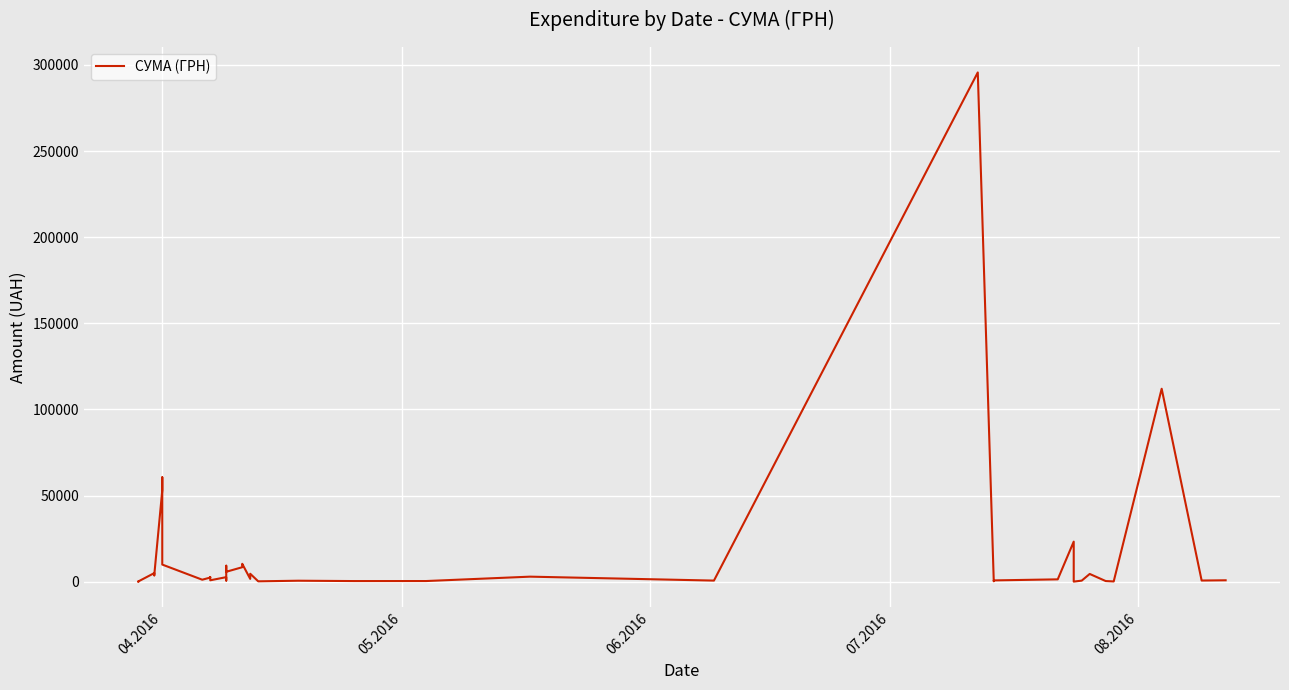

Reading left to right, list all the values displayed in this chart.

97.8	100.0	97.8	4960.2	3635.4	3855.6	53028.9	60564.6	9898.4	1111.6	2354.0	2607.0	774.4	2600.0	633.1	9235.2	5720.2	8360.4	10355.9	1592.4	4573.8	173.9	527.8	323.2	339.4	2886.0	600.0	295638.6	200.8	708.4	1321.3	23228.0	11.2	574.6	4460.0	331.6	97.8	111990.4	633.1	775.0